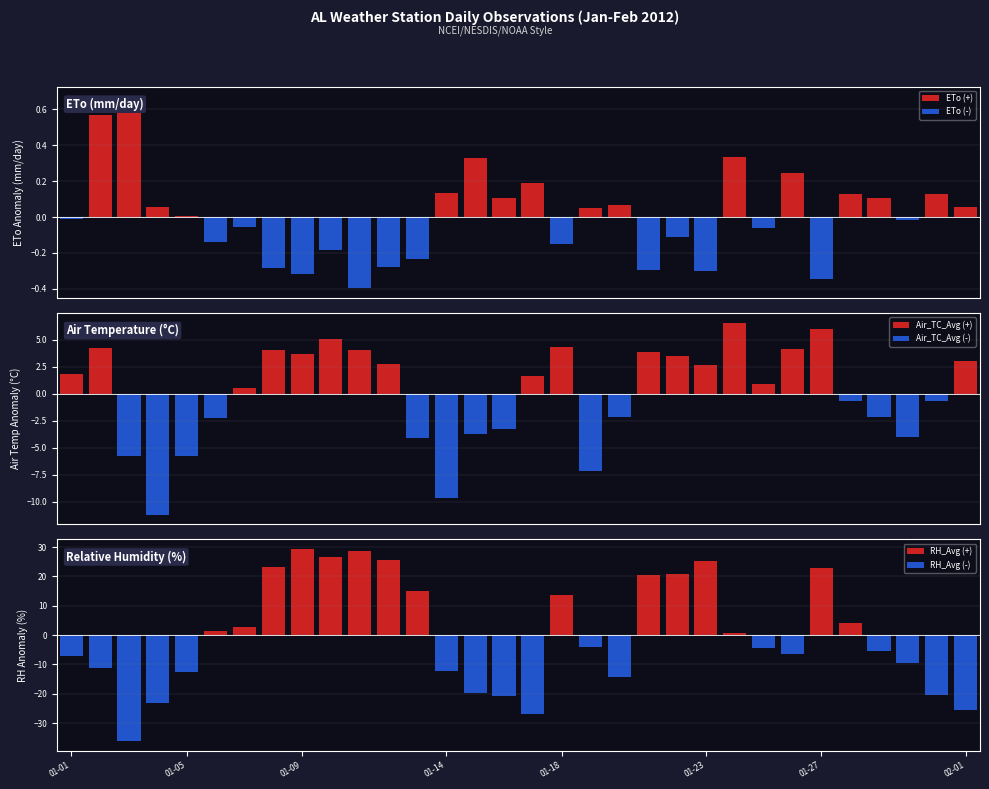

The value of ETo (+) at 25 is 0.2. True or false?

True